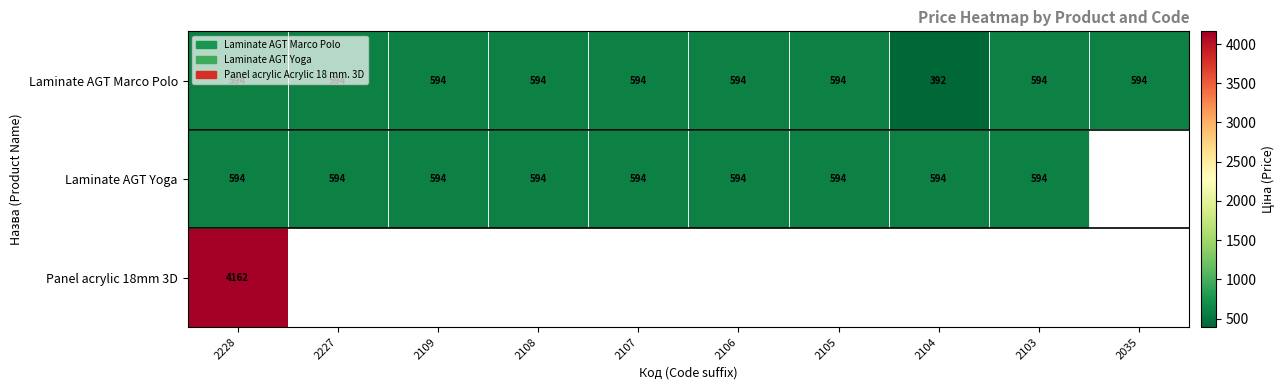

Is the value of Panel acrylic 18mm 3D at 2228 greater than the value of Laminate AGT Yoga at 2104?

Yes